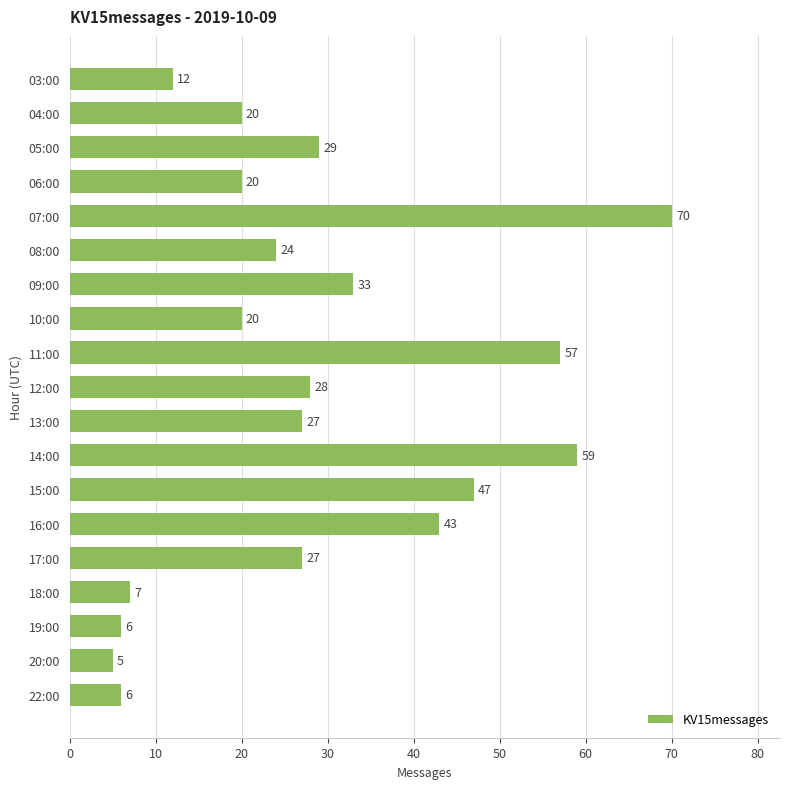

How many data points are less than 27?

9